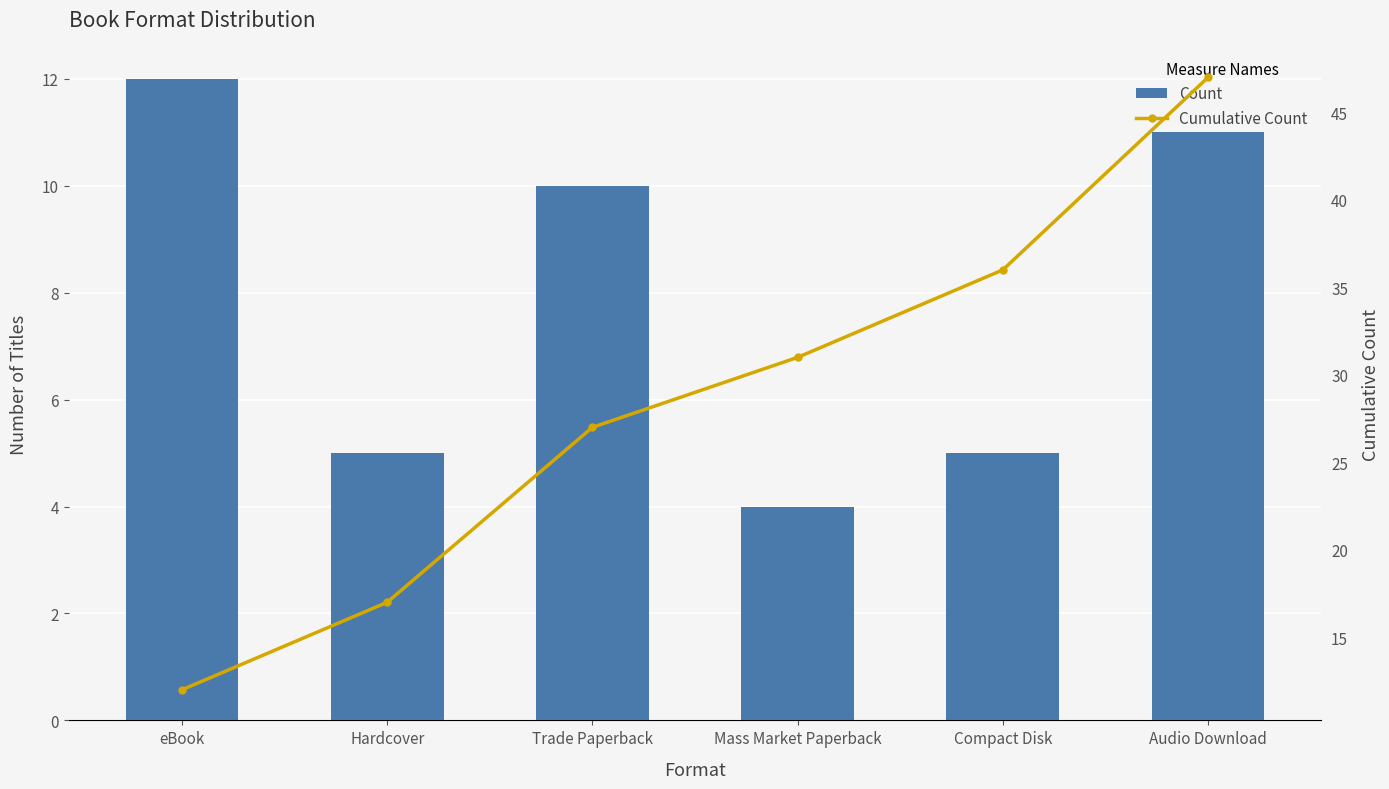

What is the average value of the Cumulative Count series?

28